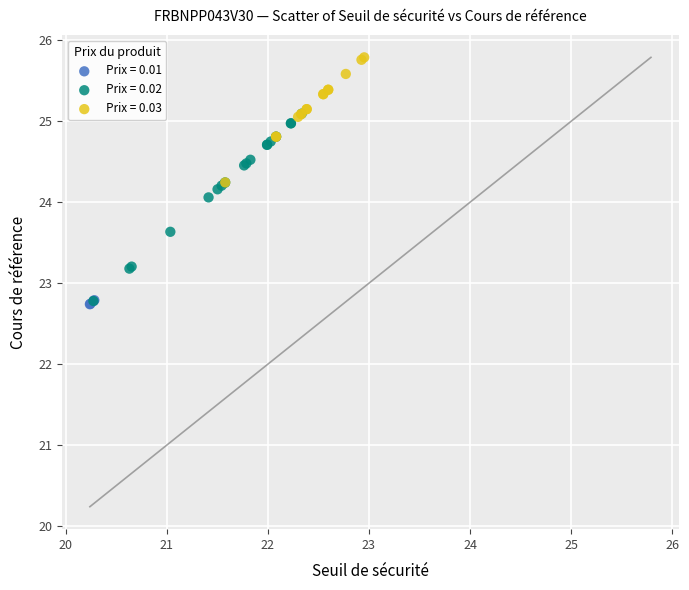

Which series reaches the maximum Y coordinate?

Prix = 0.03